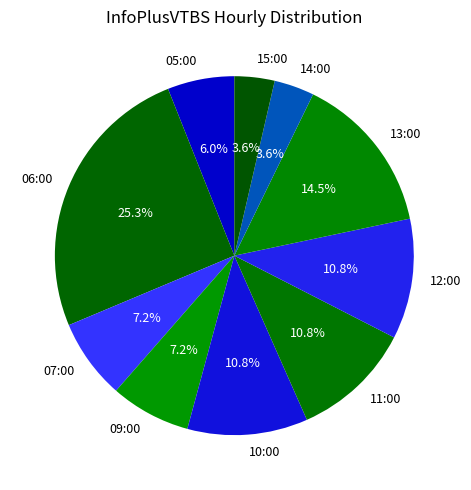

Is it true that 12:00 is 19% of the pie?

False